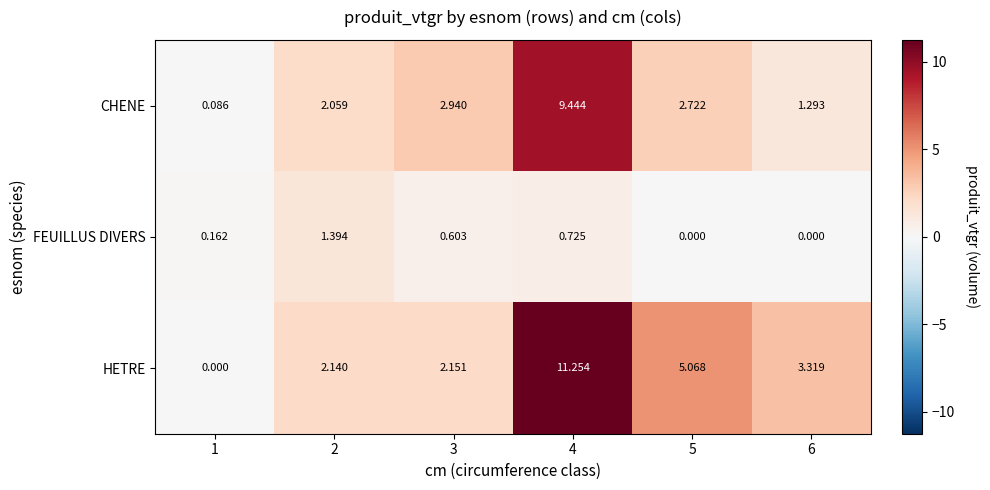

Which series has the widest spread of values?

HETRE